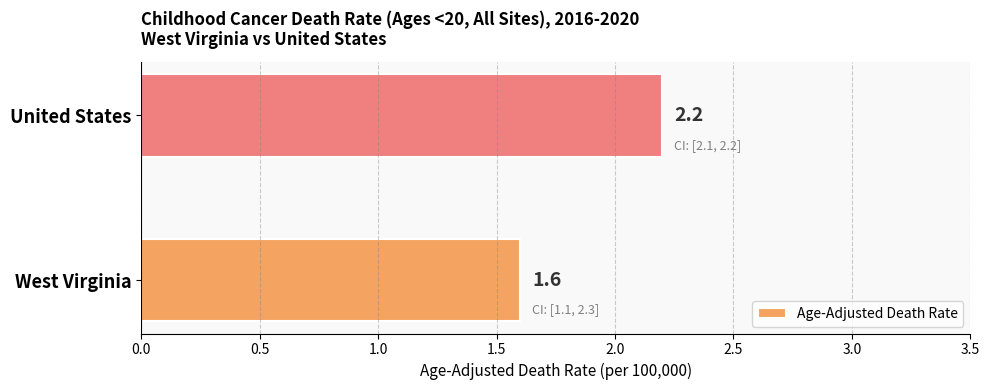

Where is the data nearest to the value 1?

West Virginia